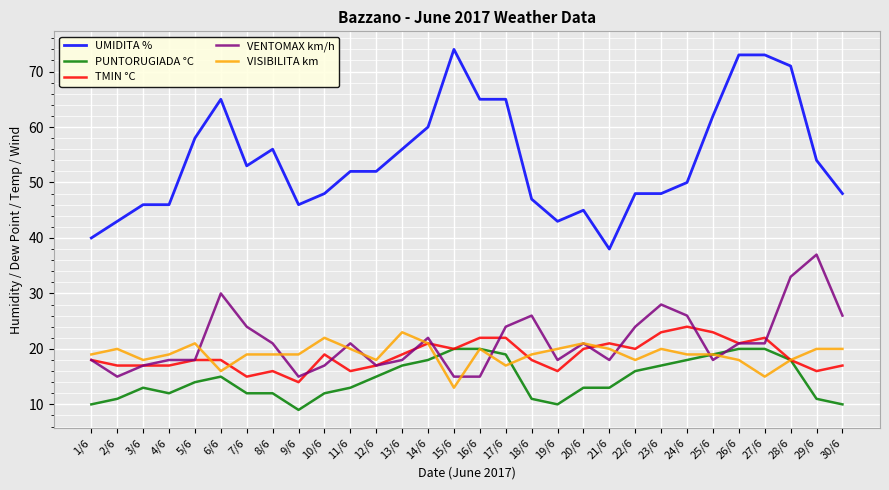

Rank the series at 17/6 from highest to lowest value.

UMIDITA %, VENTOMAX km/h, TMIN °C, PUNTORUGIADA °C, VISIBILITA km